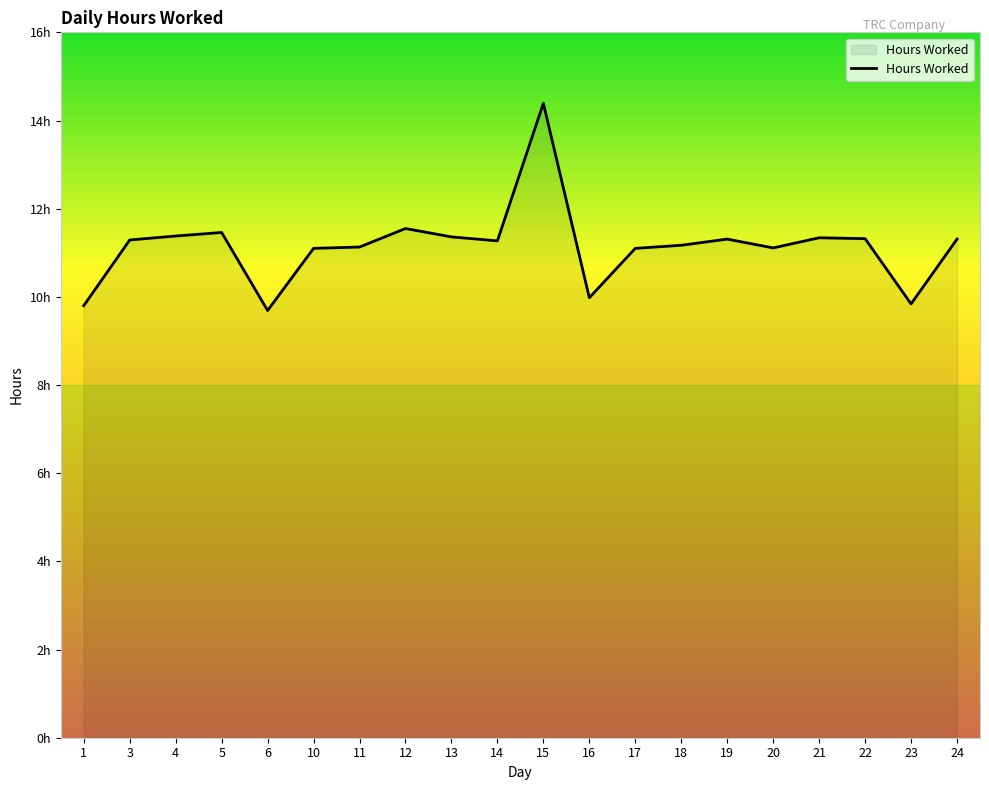

Is this an area chart (filled region under the line)?

Yes